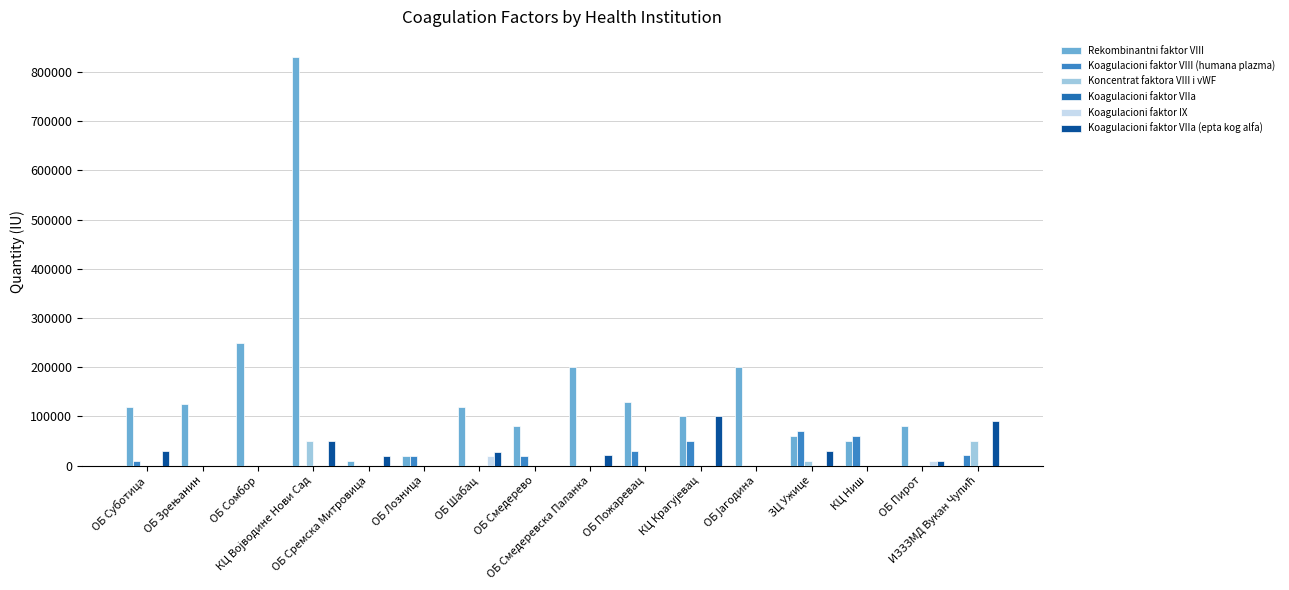

How many values in the Koagulacioni faktor IX series exceed 0?

2